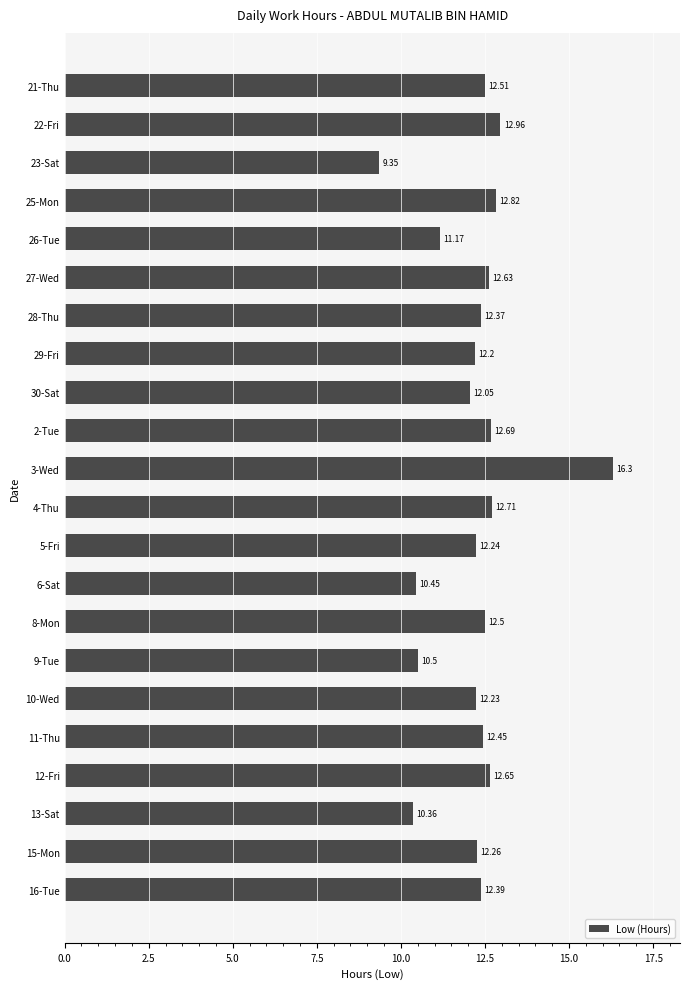

What is the average value?

12.2